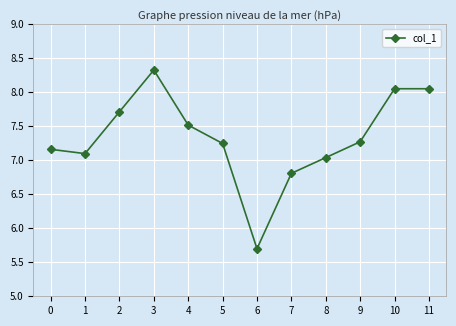

What is the difference between the maximum and minimum values?

2.6